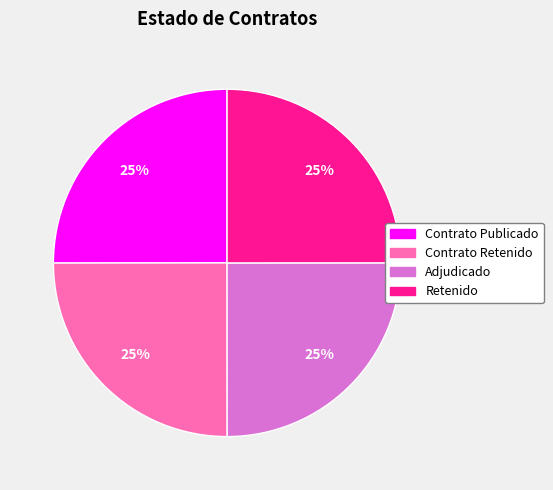

Does any single category account for the majority?

No